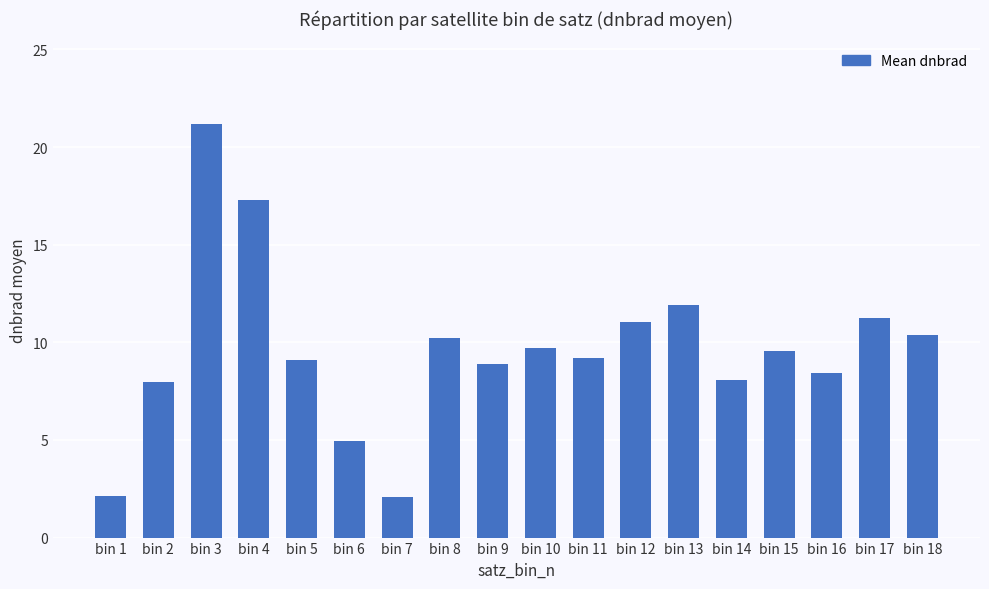

What is the change in value from bin 1 to bin 10?

+7.6